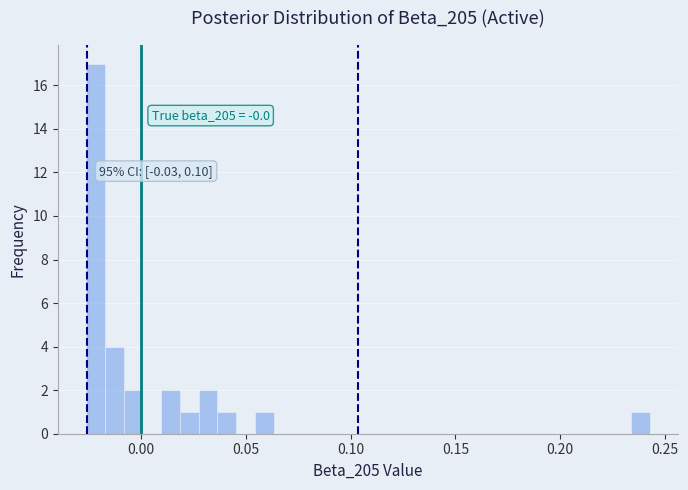

Around what value on the x-axis is the tallest bar? Give the approximate position of its centre, as read against the axis.

-0.020